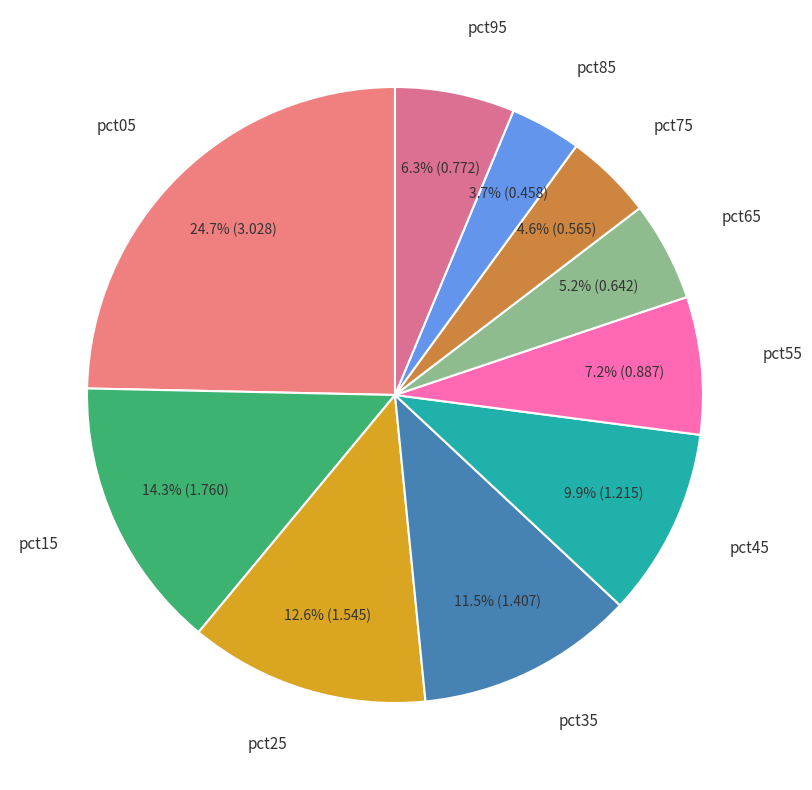

Is there any slice that represents more than half of the pie?

No